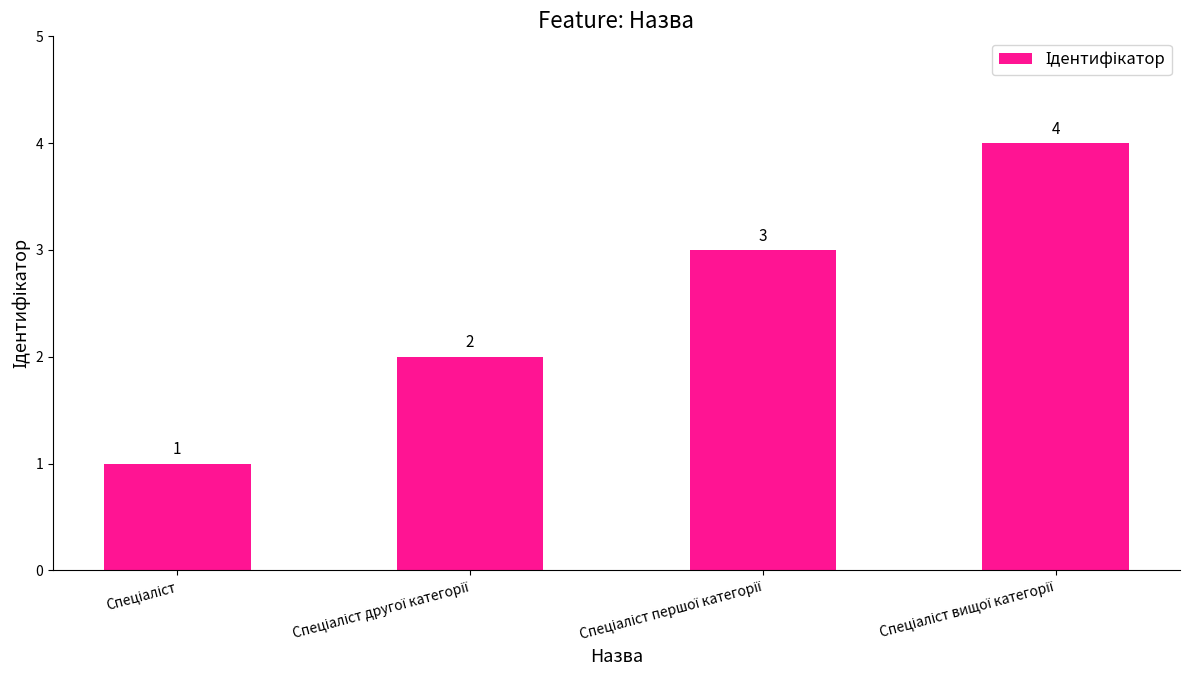

How many categories are shown in the chart?

4